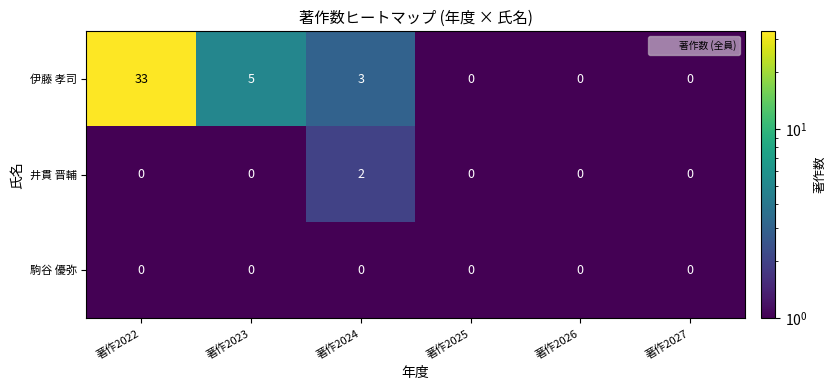

Between 著作2022 and 著作2024, which series saw the biggest shift?

伊藤 孝司